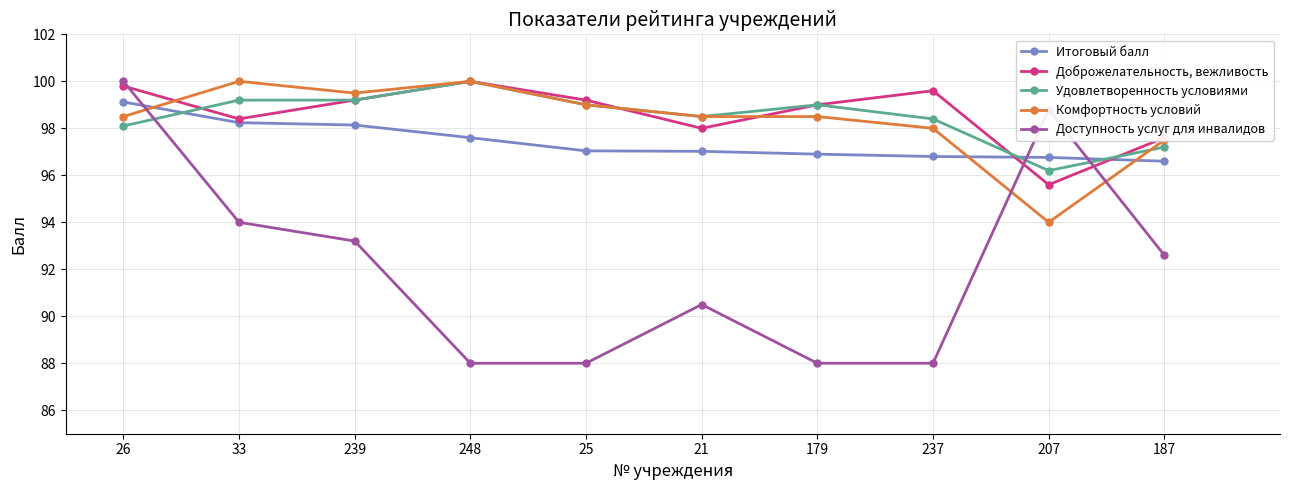

Does the chart have visible grid lines?

Yes